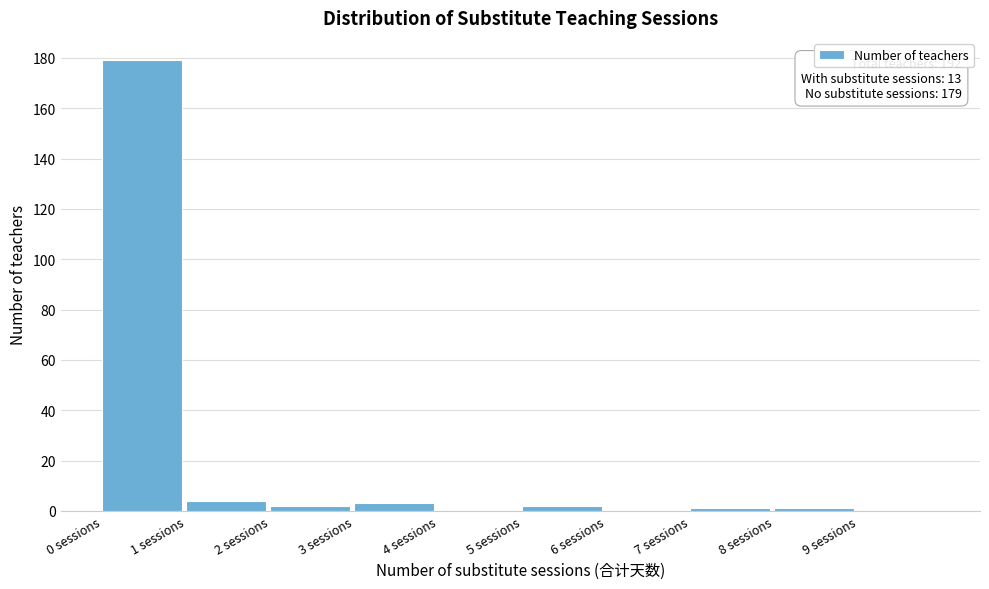

Which range on the x-axis has the tallest bar?

0 to 1